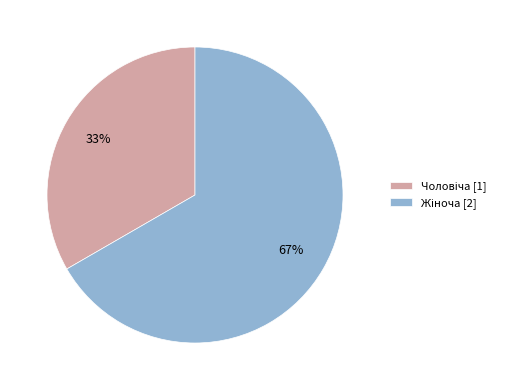

To the nearest percent, what is the average slice percentage?

50%